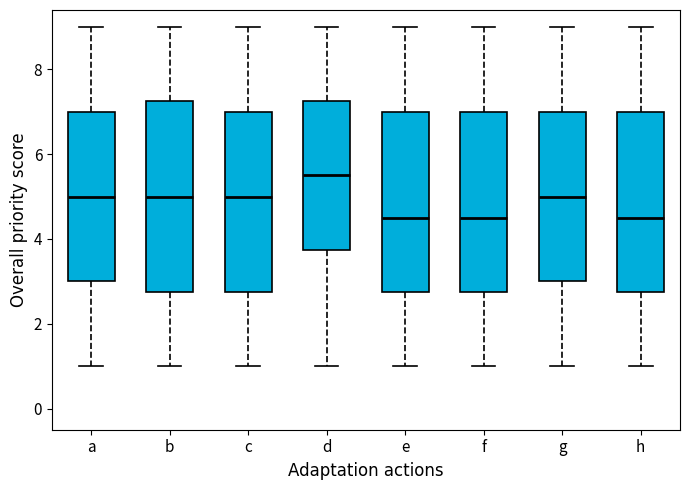

Where does the lower whisker of the box for c end on the y-axis? The values are not printed on the chart, so give them approximately, as read against the axis.

1.0